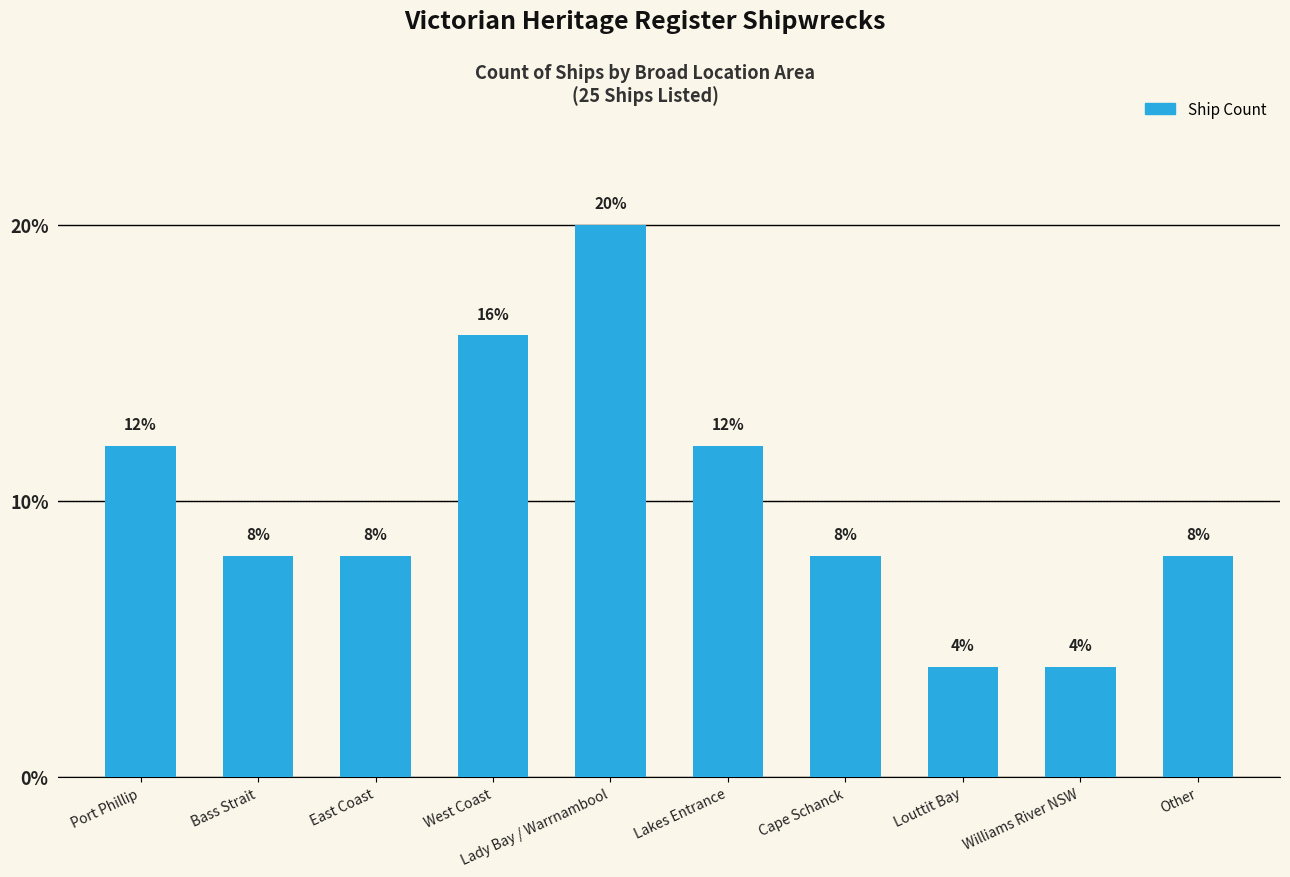

How many values are between 8 and 12?

6